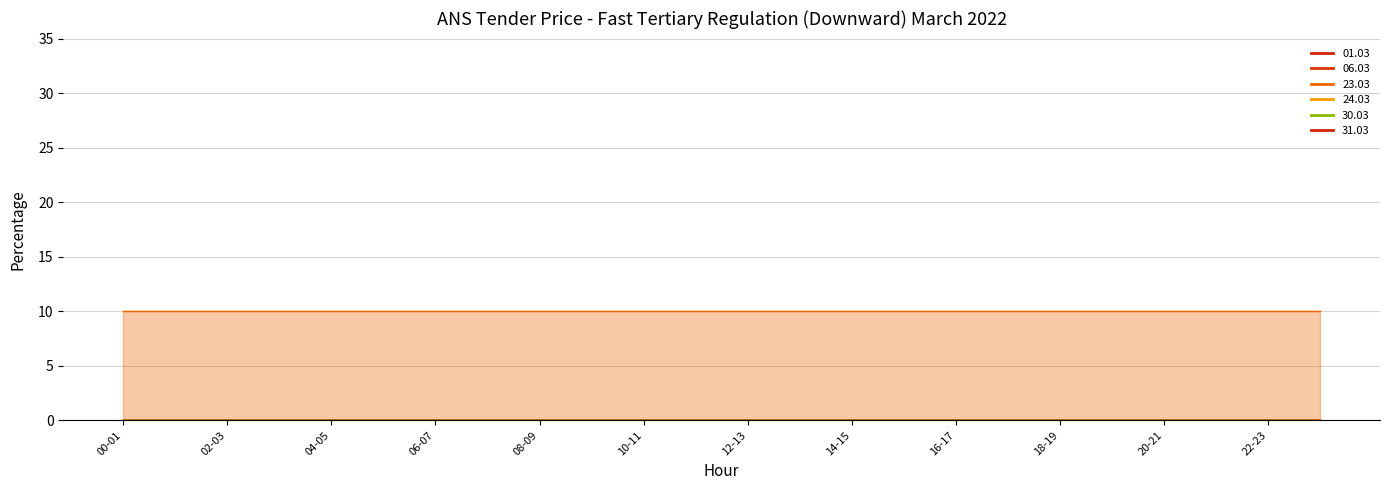

True or false: 06.03 has a value of 0 at 07-08.

True